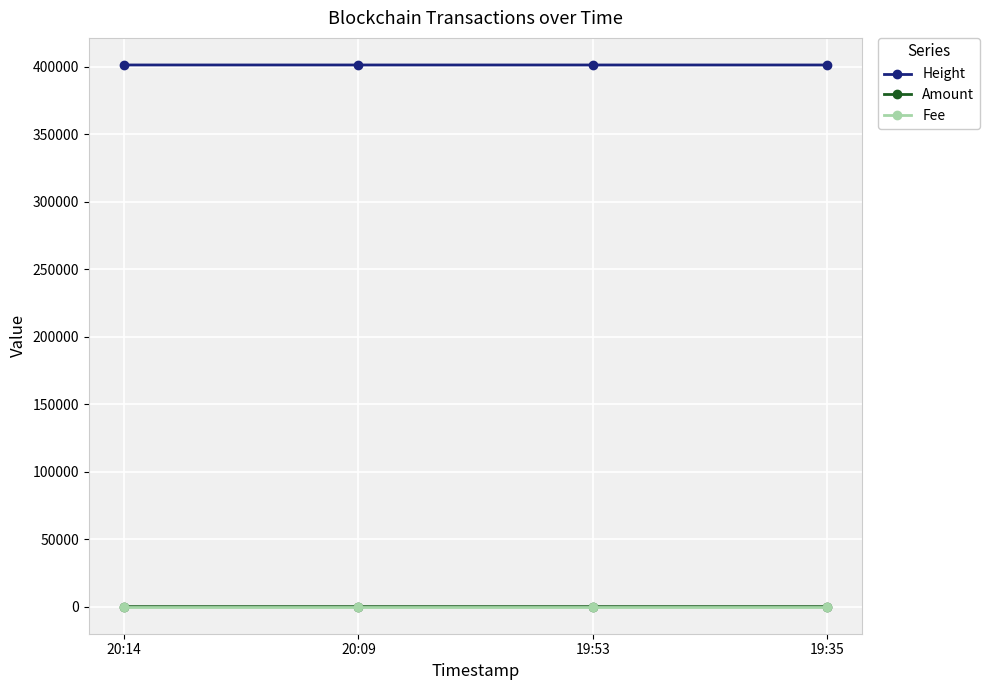

What is the highest value of the Height series?

401319